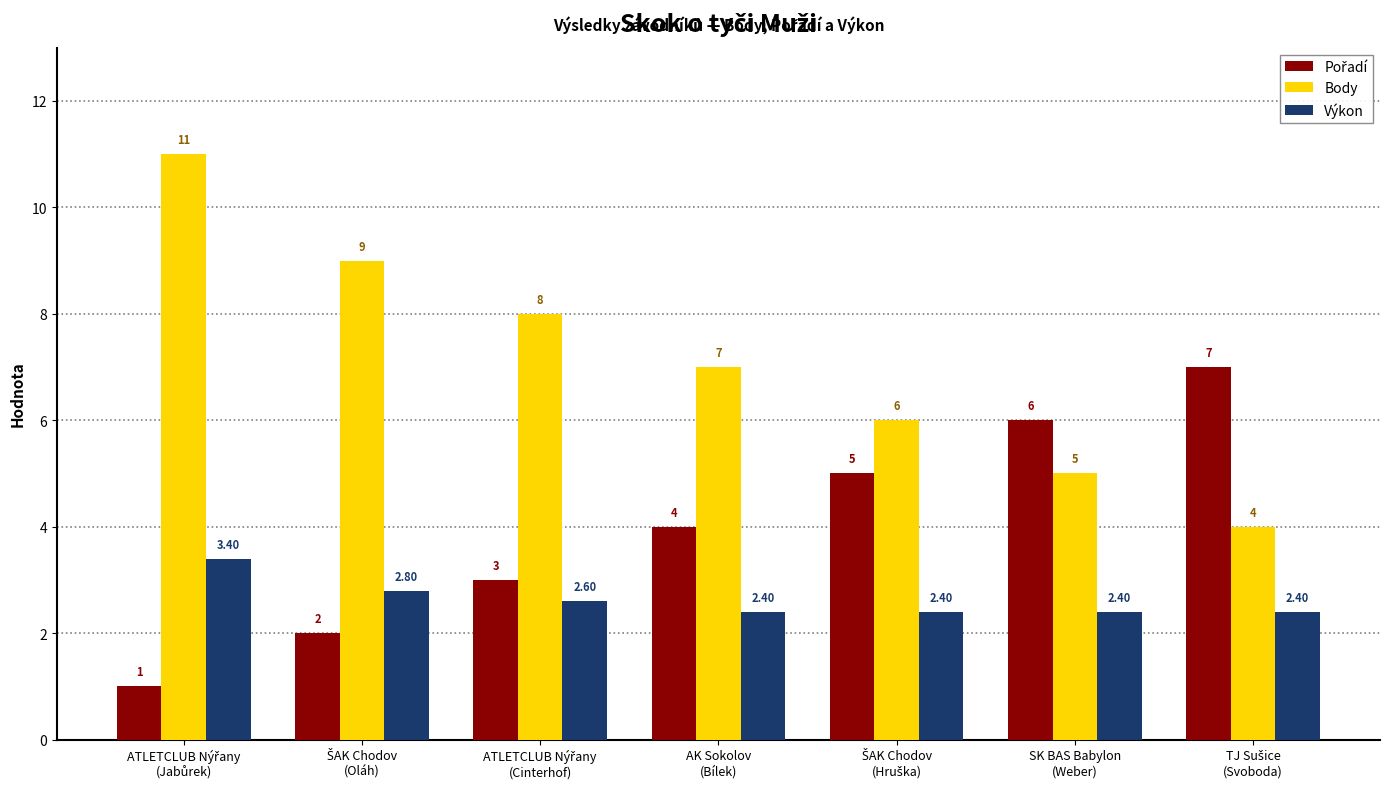

How many bars are there in each group?

3